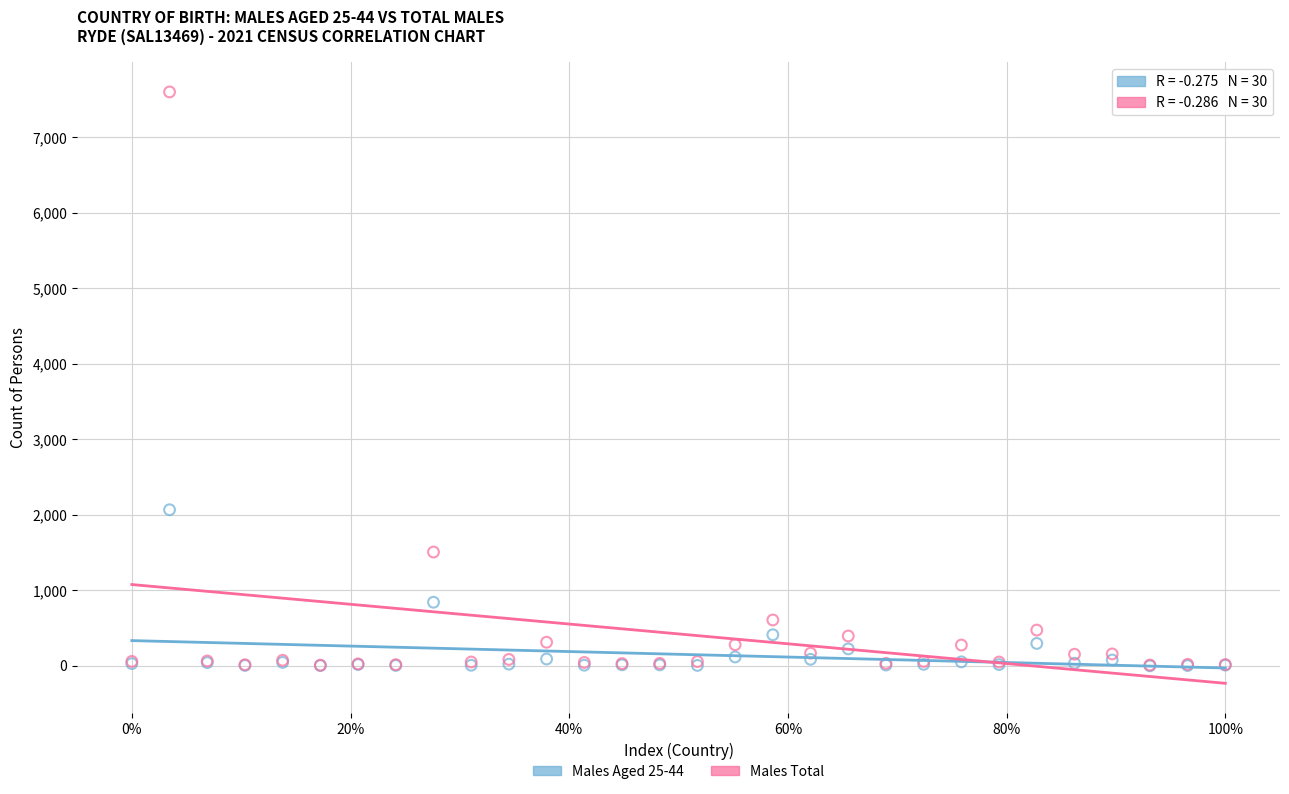

In the Males Total series, what Y value is closest to 3805?

1507